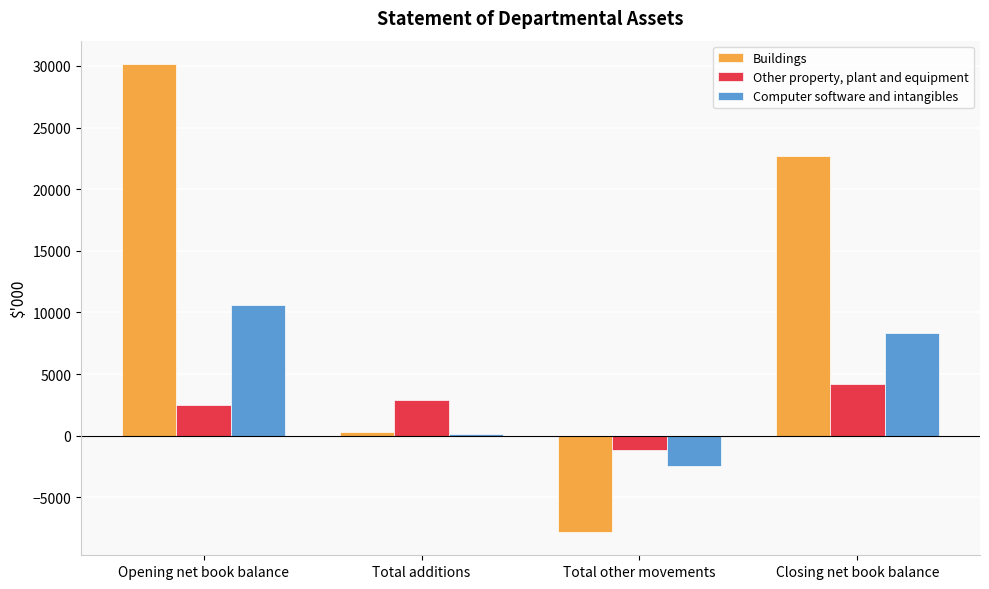

Which series changed the most between Total additions and Closing net book balance?

Buildings